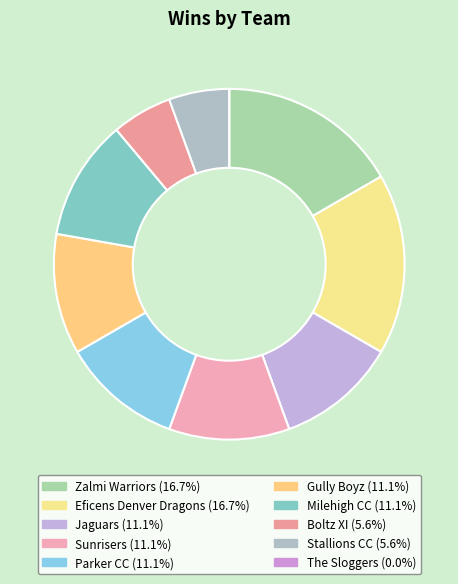

Is there any slice that represents more than half of the pie?

No